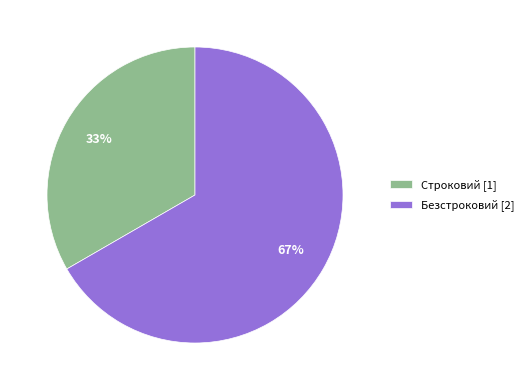

What is the largest slice in the pie chart?

Безстроковий